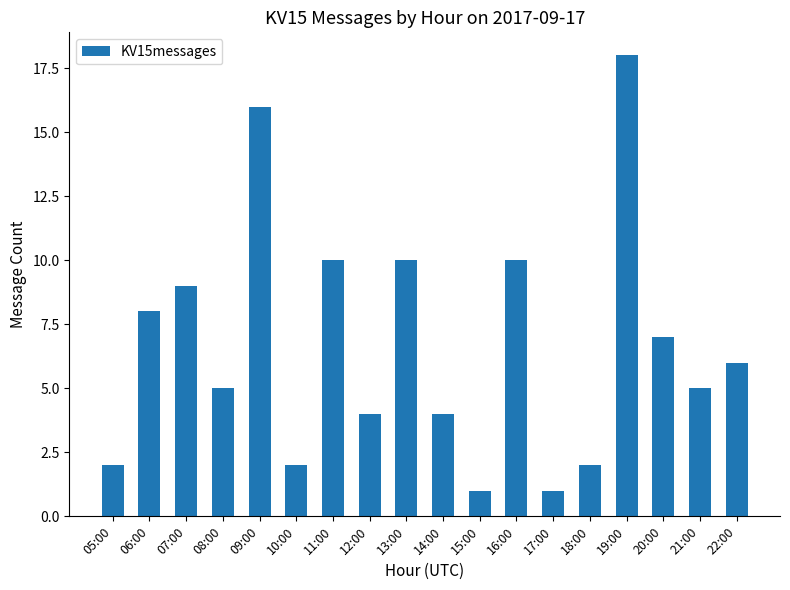

How many values are below 6?

9